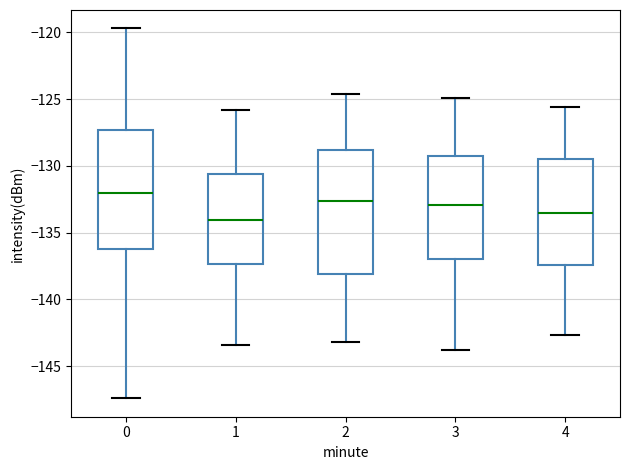

Where is the lower edge of the box at x = 4 on the y-axis? The values are not printed on the chart, so give them approximately, as read against the axis.

-137.5